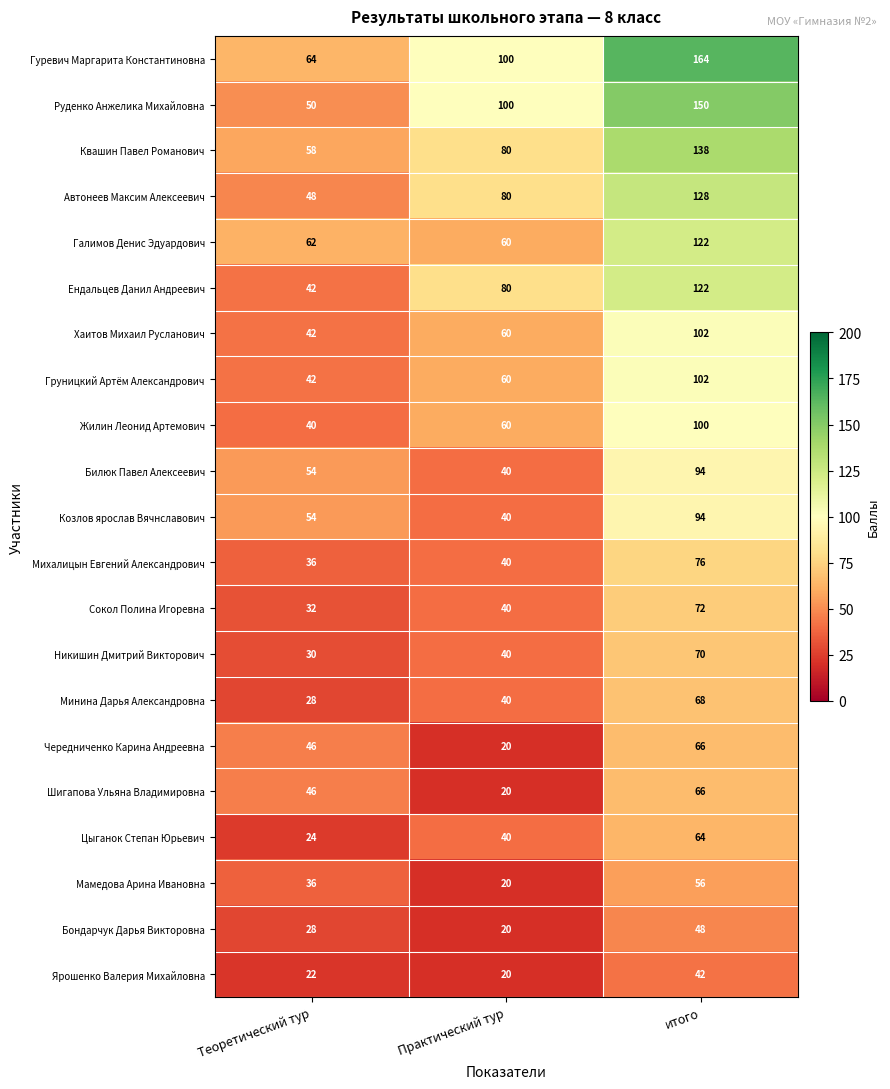

List the labels in order of Галимов Денис Эдуардович value, smallest first.

Практический тур, Теоретический тур, итого